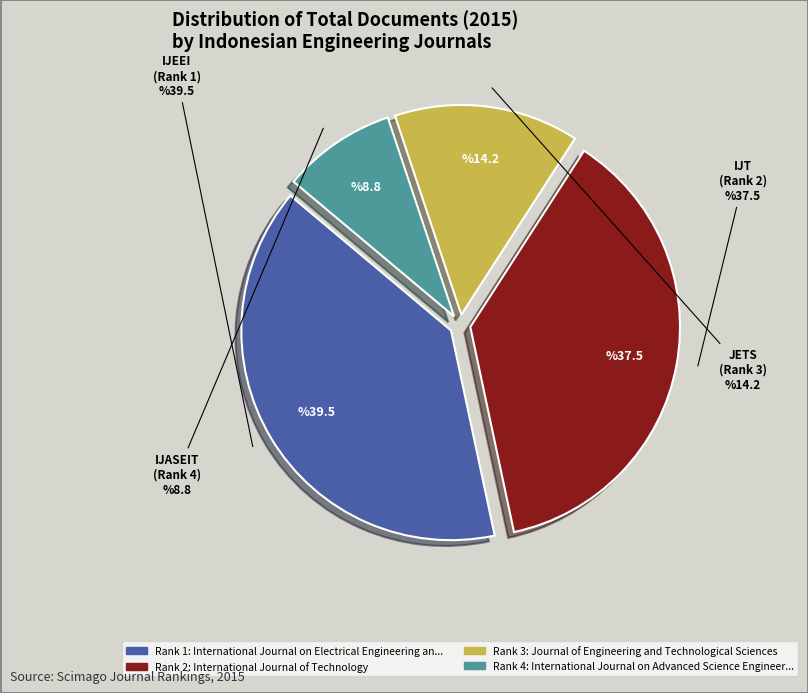

Is there a majority slice in this chart?

No